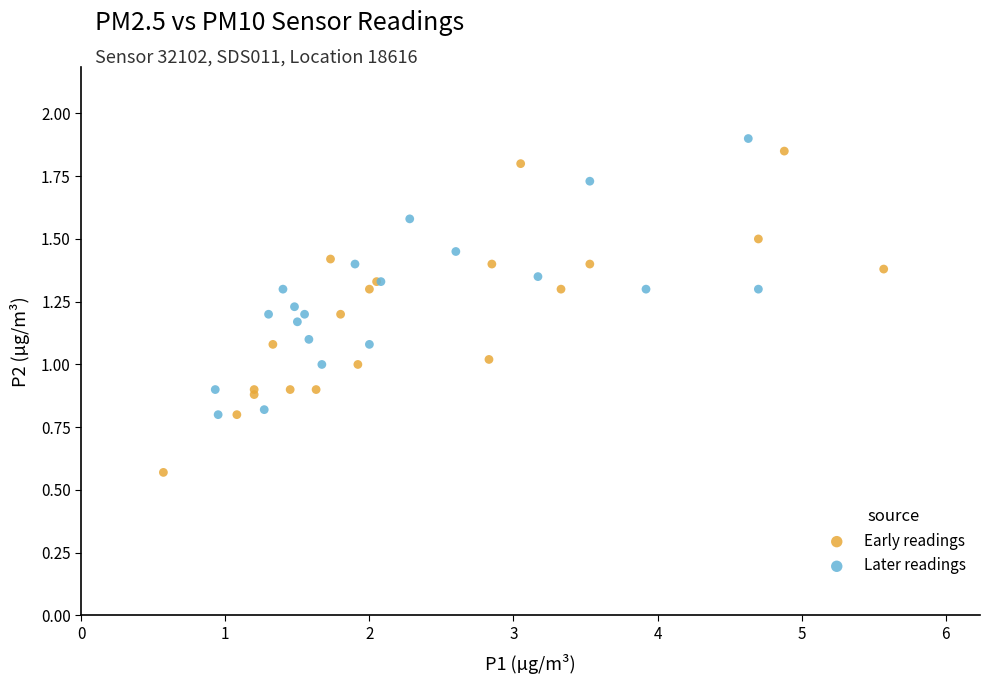

Which series reaches the minimum Y coordinate?

Early readings